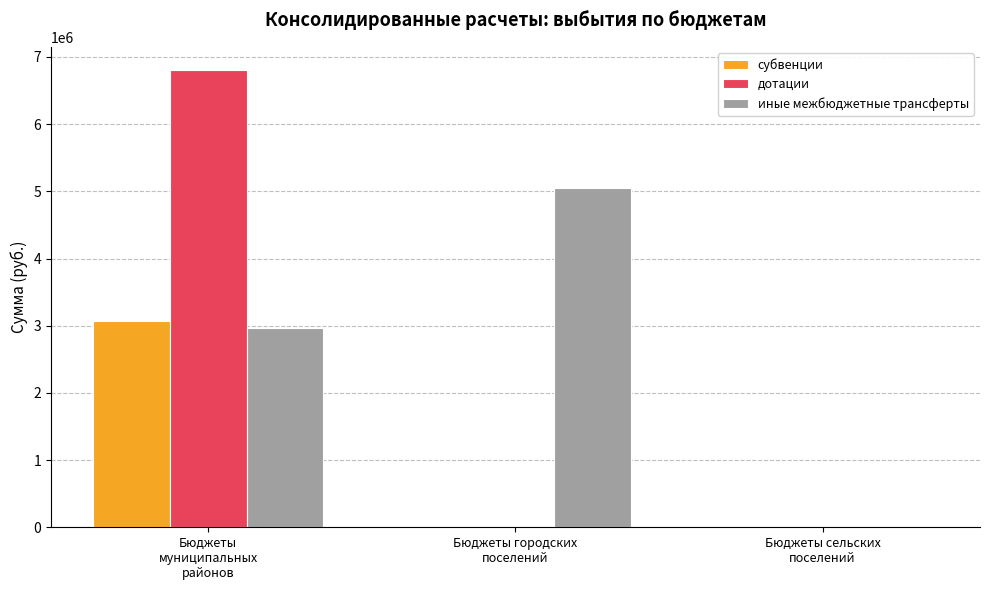

What is the total value across all series at Бюджеты
муниципальных
районов?

12851422.6